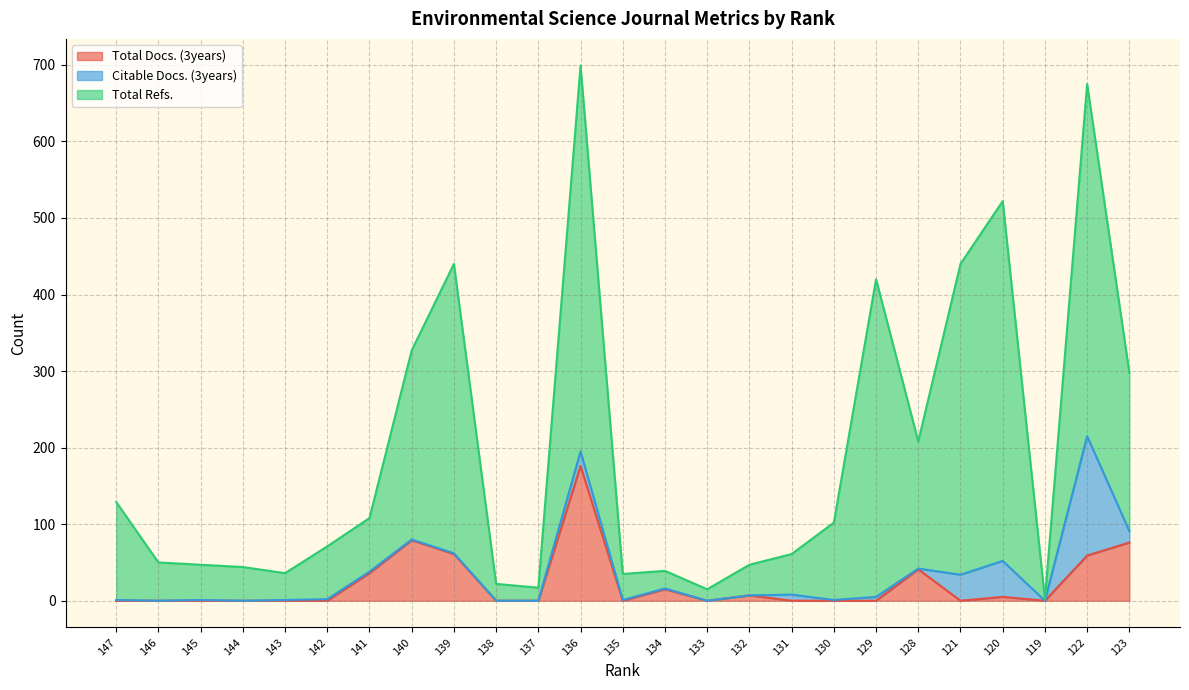

What is the spread (max minus min) of values at 144?

44